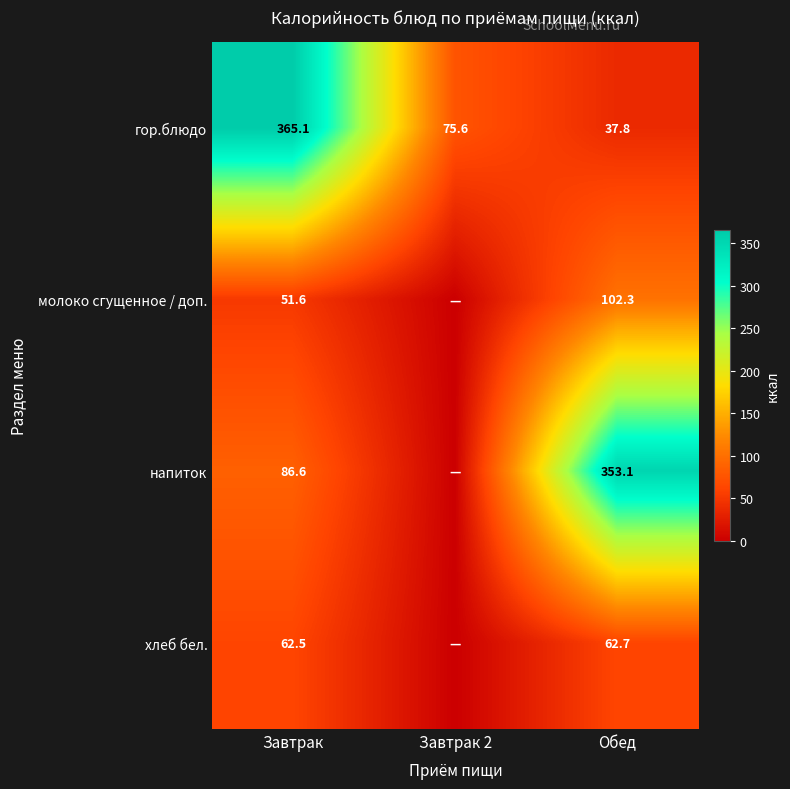

What is the total value across all series at Обед?

555.9